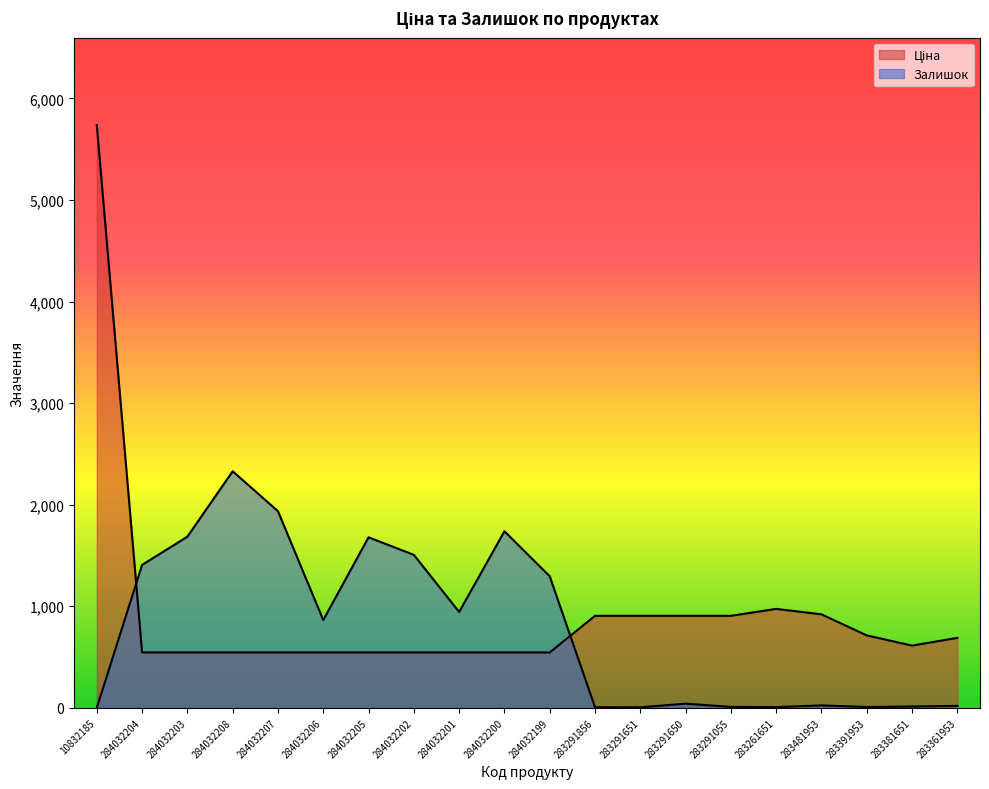

At 284032203, list the series in order from smallest to largest.

Ціна, Залишок